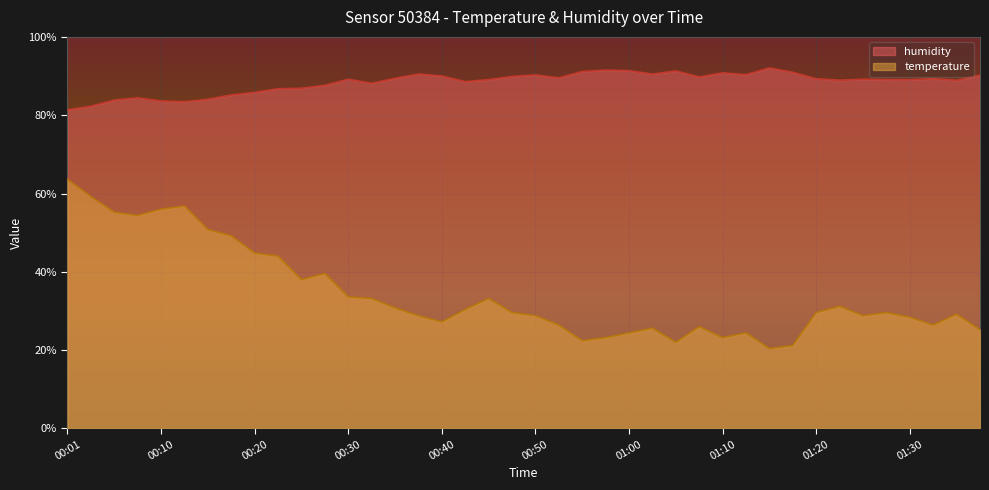

True or false: temperature and humidity intersect in this chart.

False